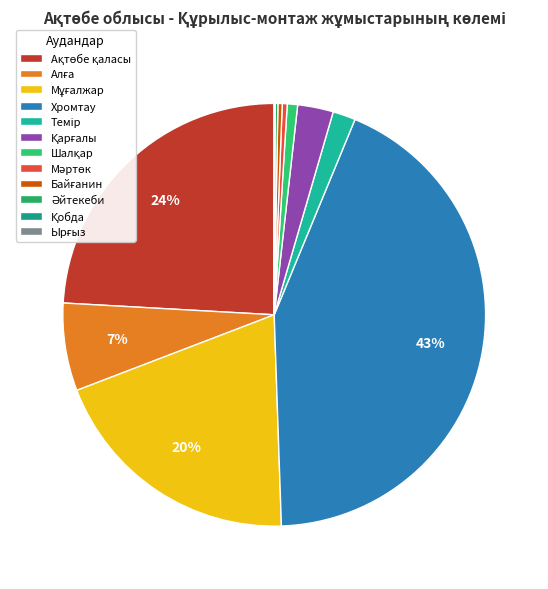

How many slices are in this pie chart?

12